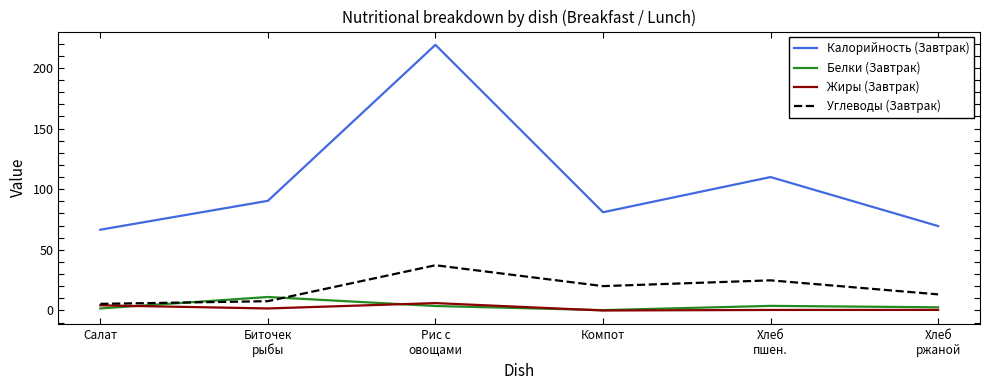

True or false: Калорийность (Завтрак) has a value of 111.6 at Салат.

False